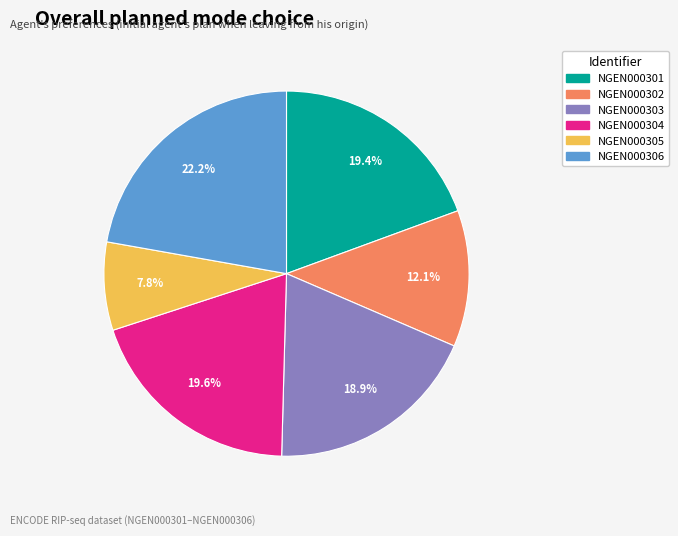

What is the ratio of the value at NGEN000306 to the value at NGEN000301?

1.1